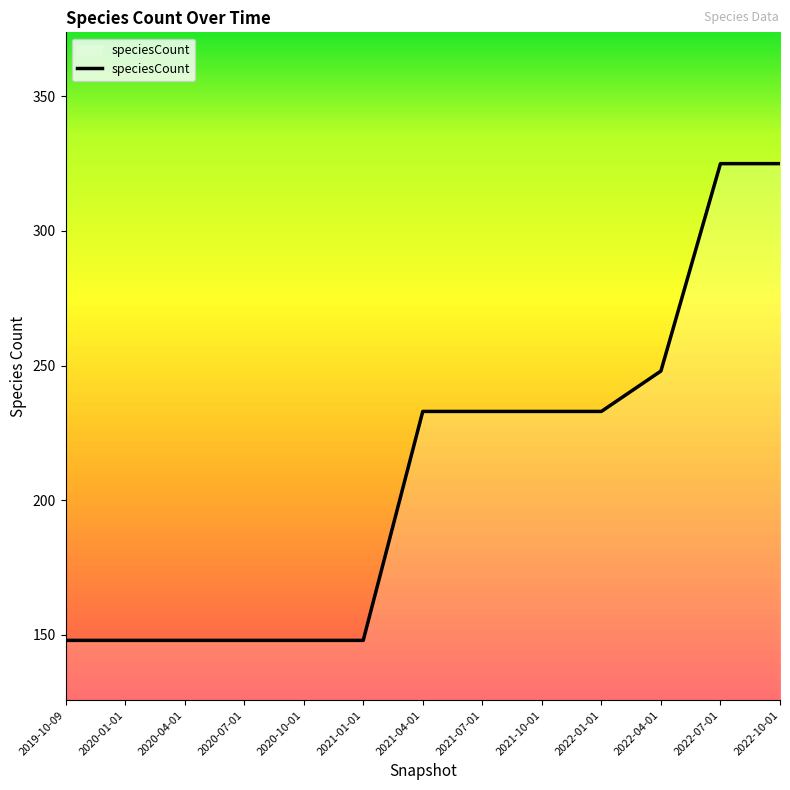

What is the ratio of the value at 2021-10-01 to the value at 2021-04-01?

1.0